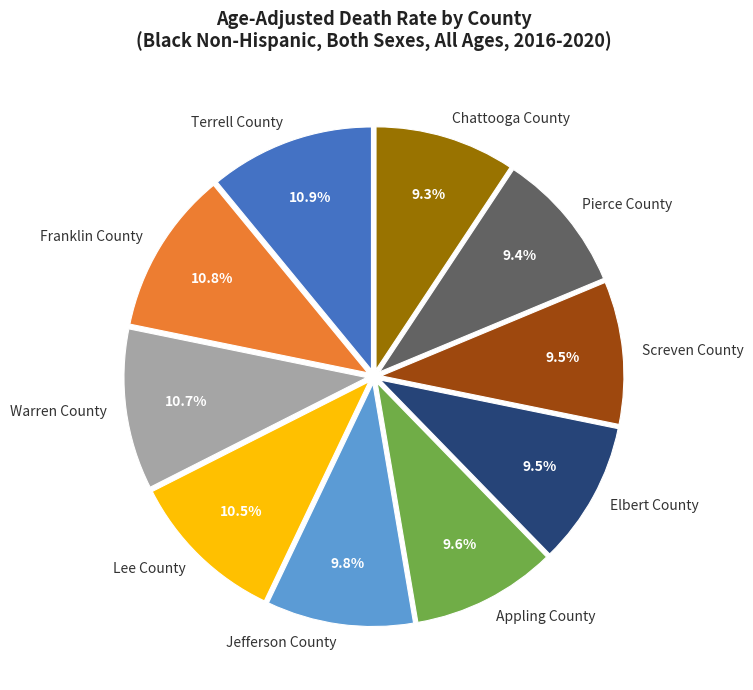

True or false: Pierce County accounts for 1% of the total.

False